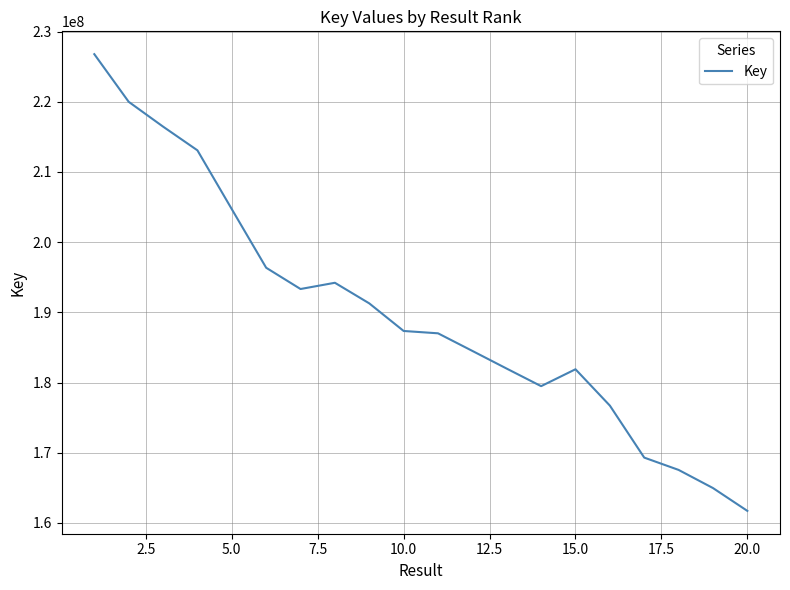

What is the greatest value displayed?

226778948